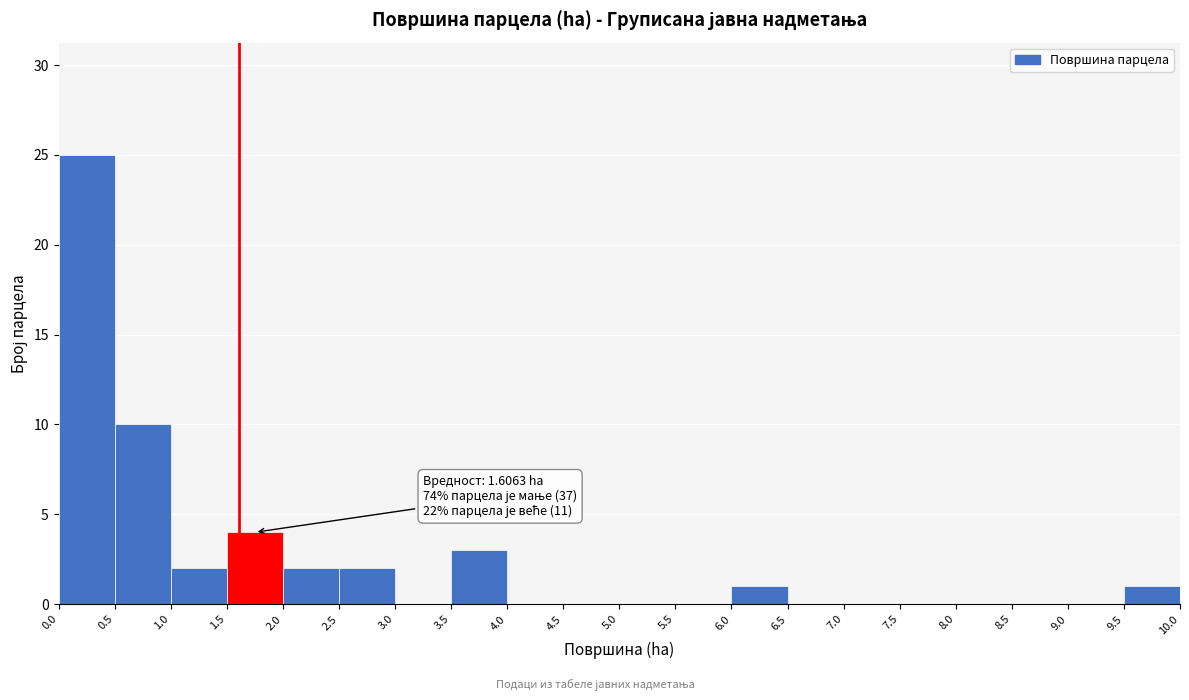

Which range on the x-axis has the tallest bar?

0.0 to 0.5